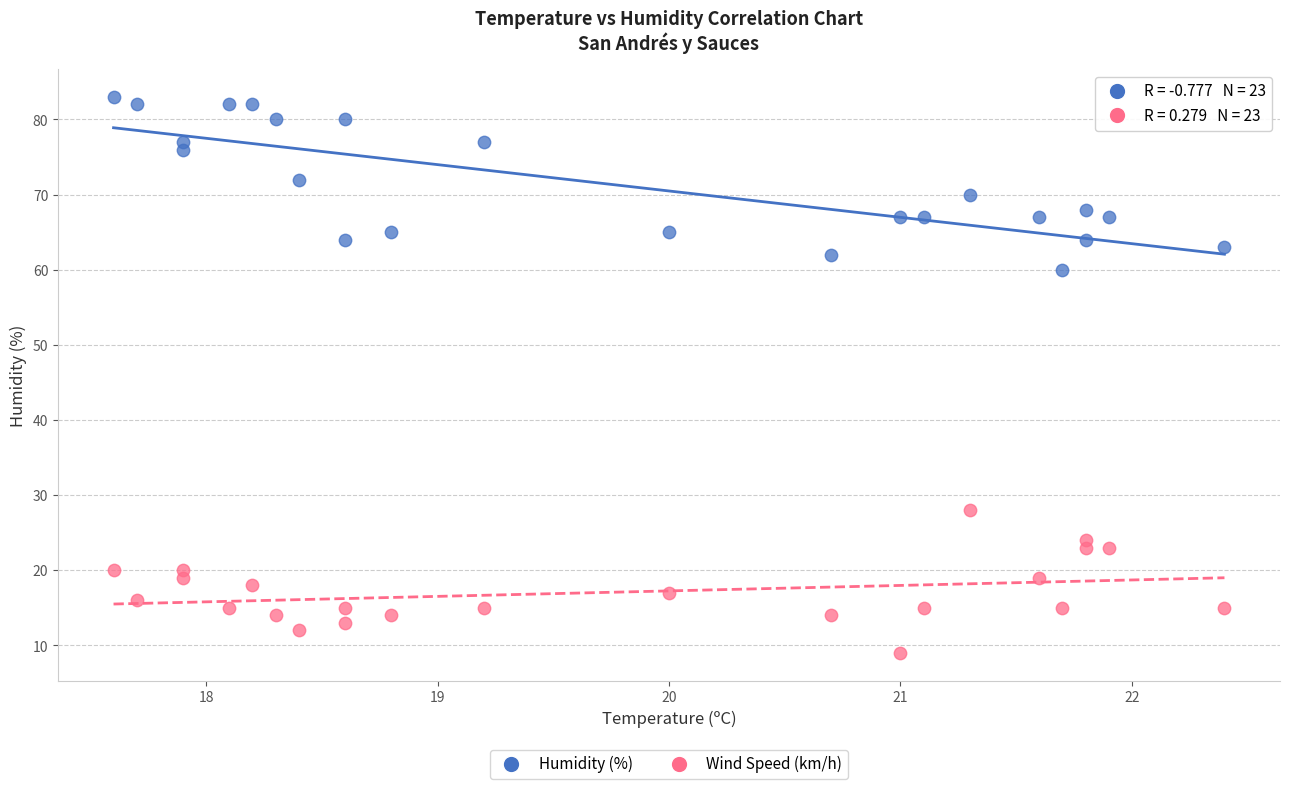

Across all data points, what is the range of Y values (max minus min)?

74